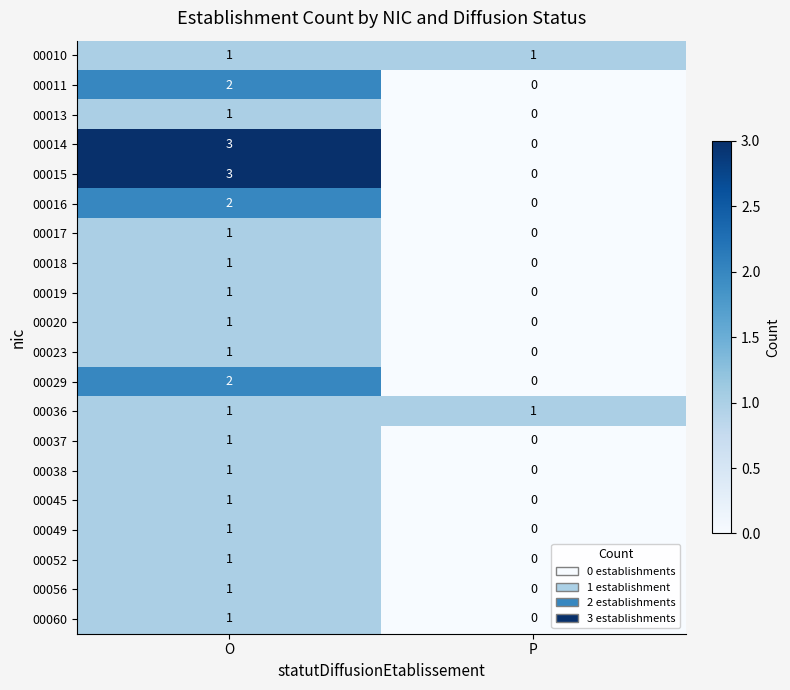

List the labels in order of 00014 value, smallest first.

P, O